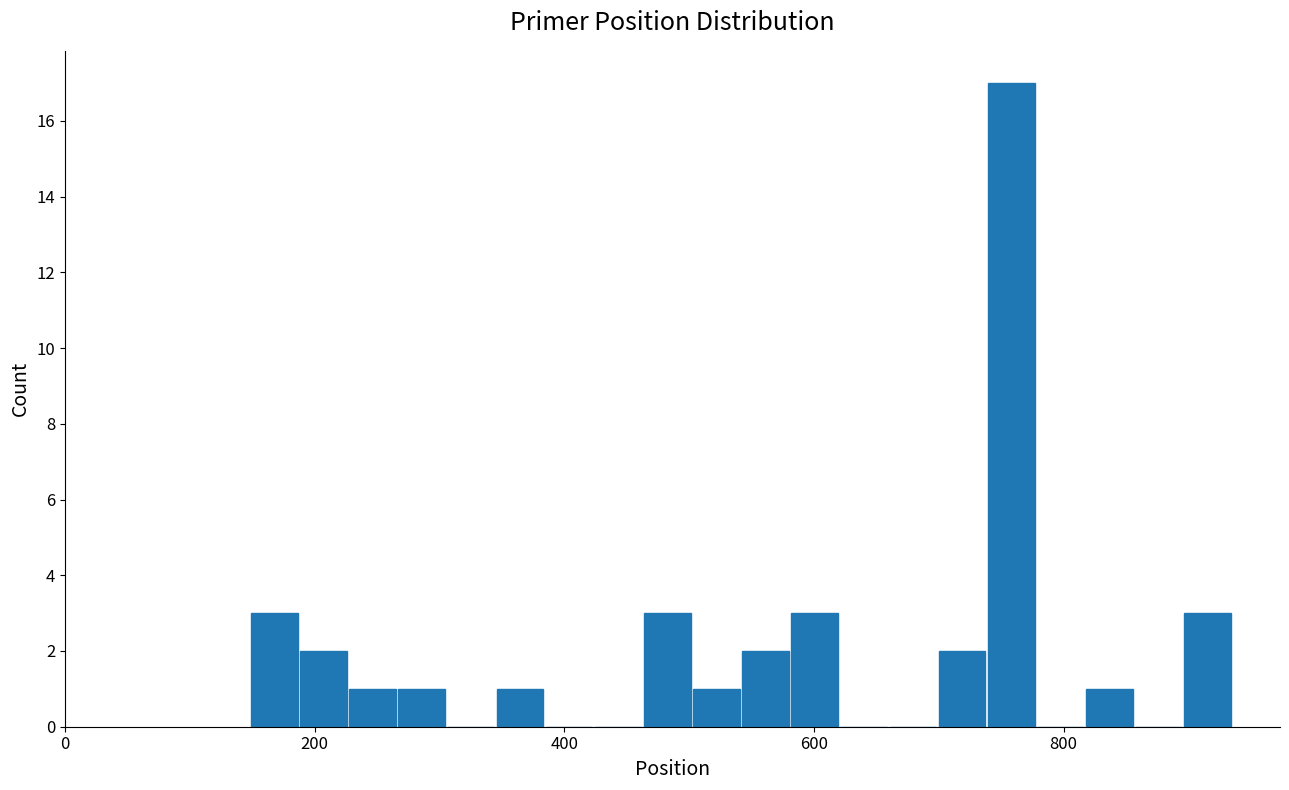

Read against the x-axis, roughly where is the centre of the tallest bar?

760